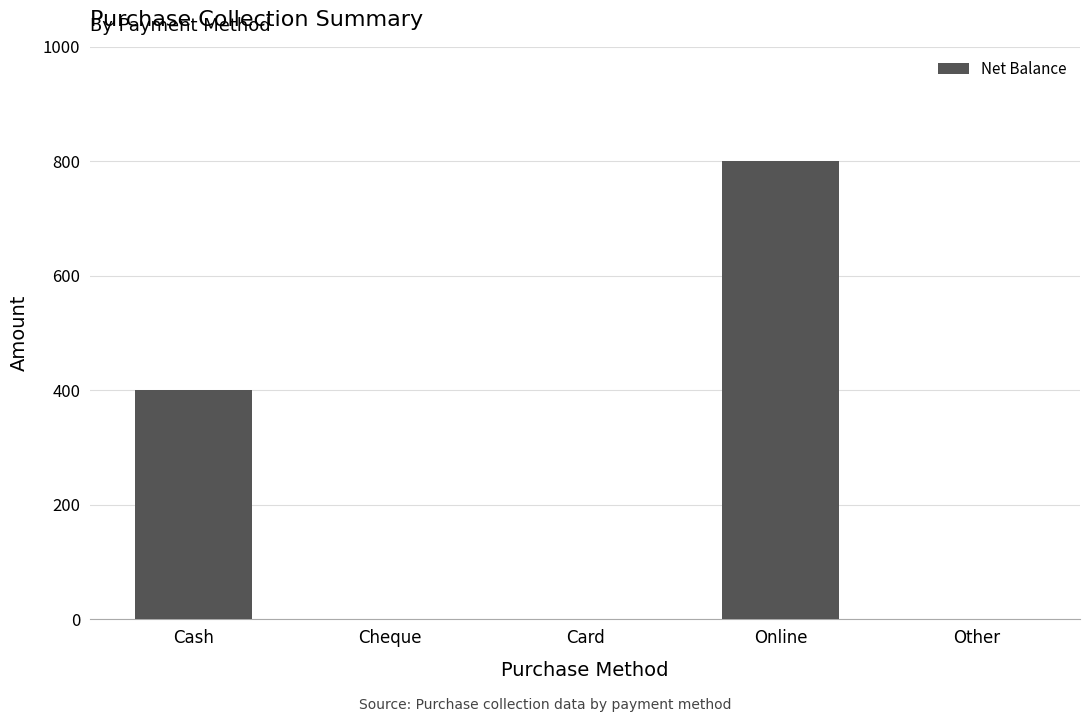

What is the change in value from Cash to Card?

-400